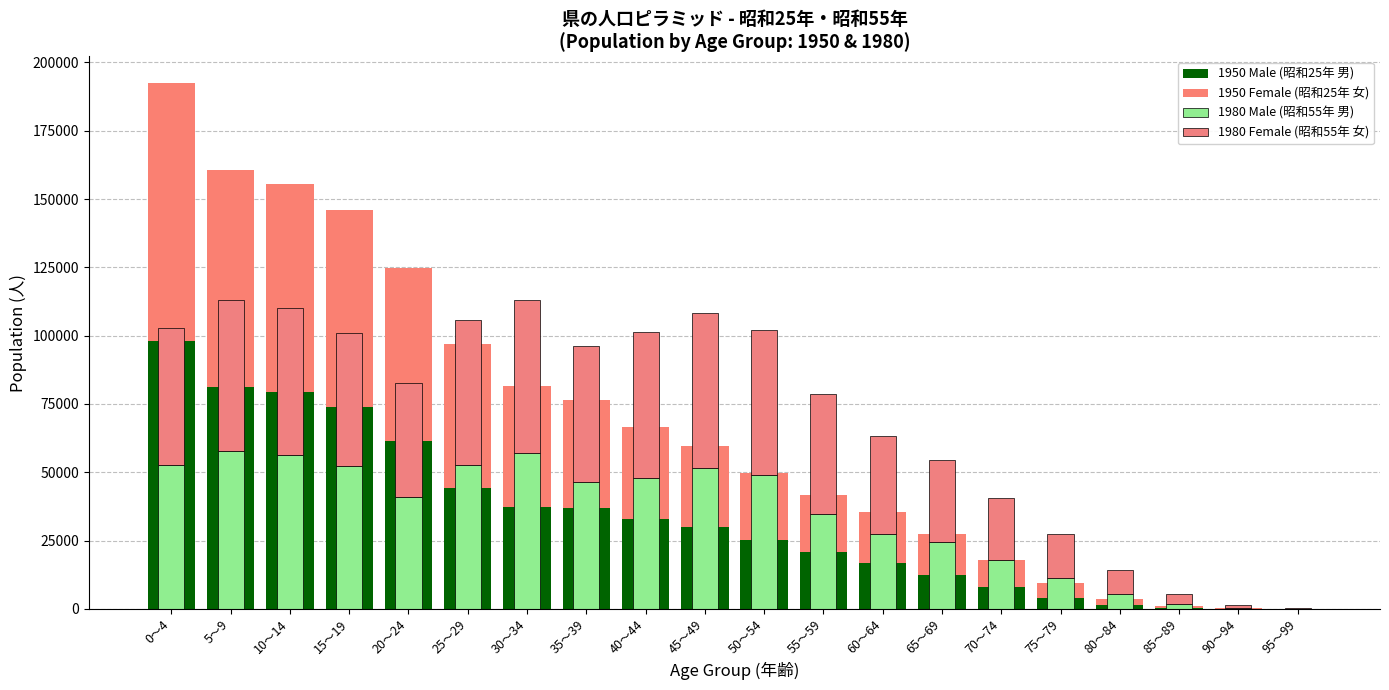

How many distinct data groups are displayed?

4